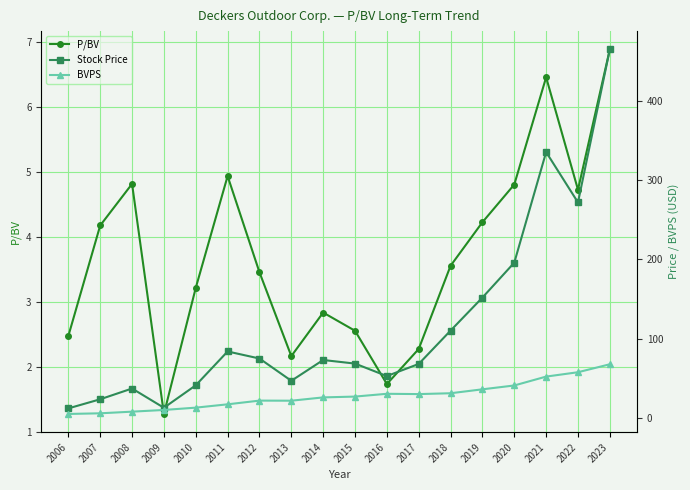

True or false: BVPS and P/BV intersect in this chart.

False